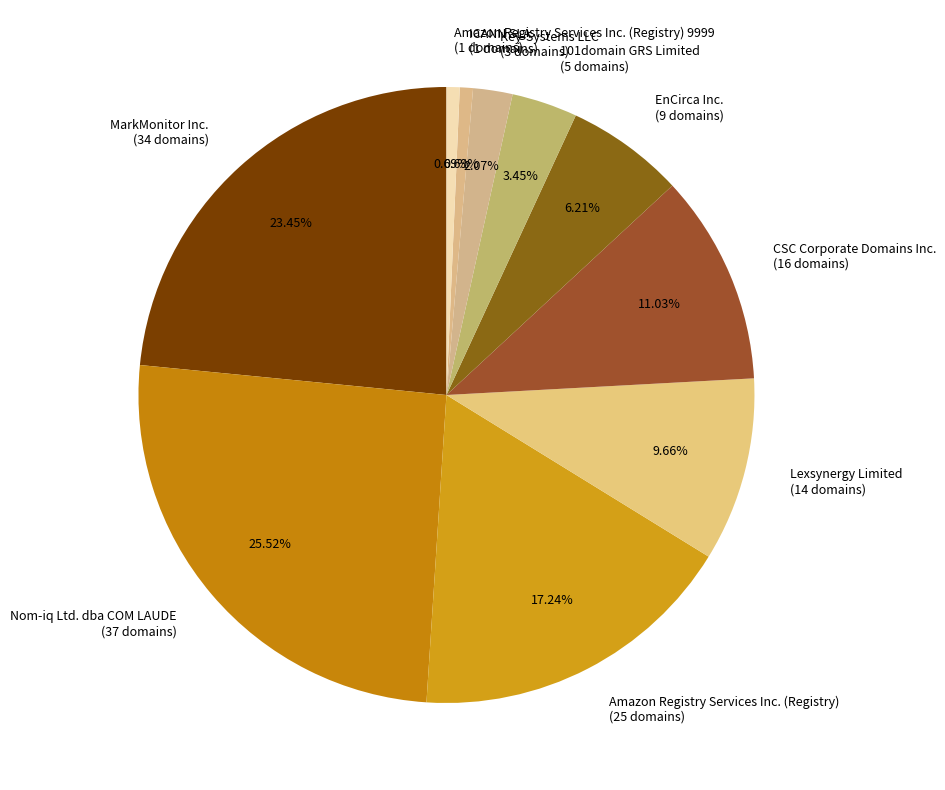

Approximately how many times larger is the value at Nom-iq Ltd. dba COM LAUDE (37 domains) compared to Key-Systems LLC (3 domains)?

12.3